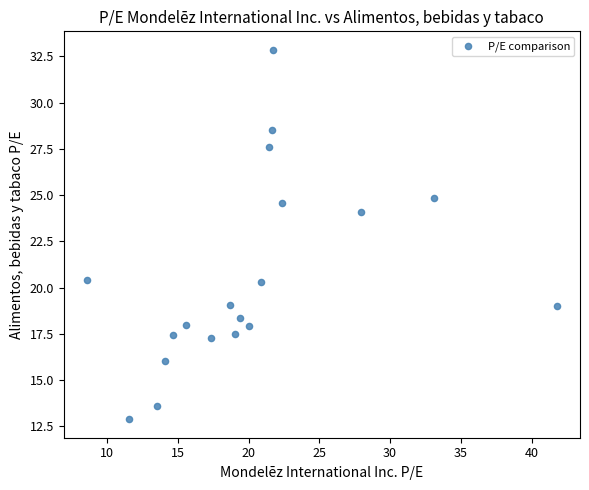

What is the range of Y values (max minus min)?

20.0